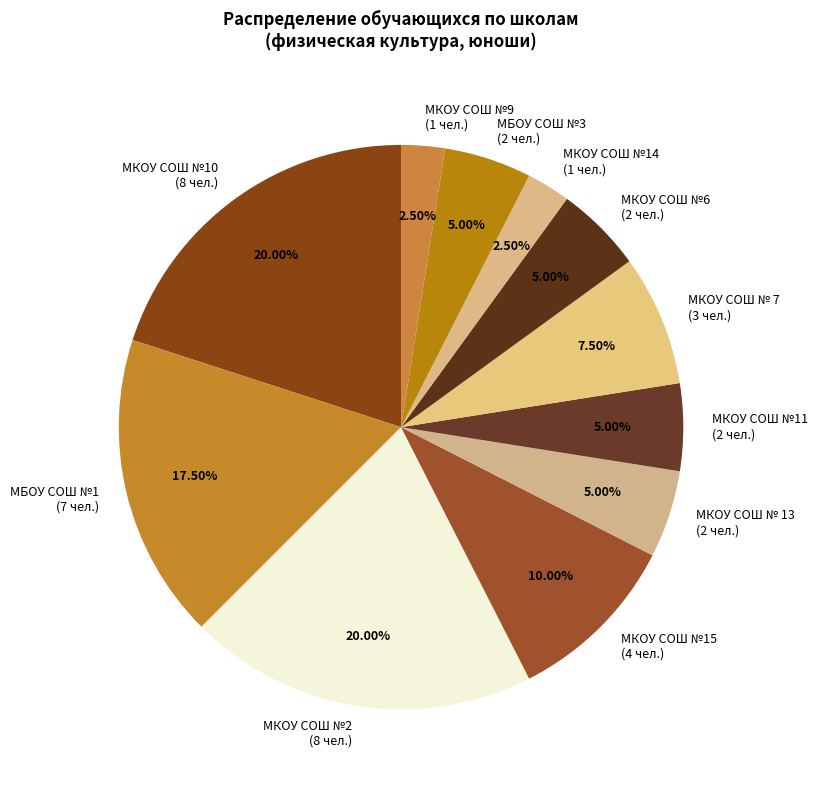

How many segments does this pie chart have?

11